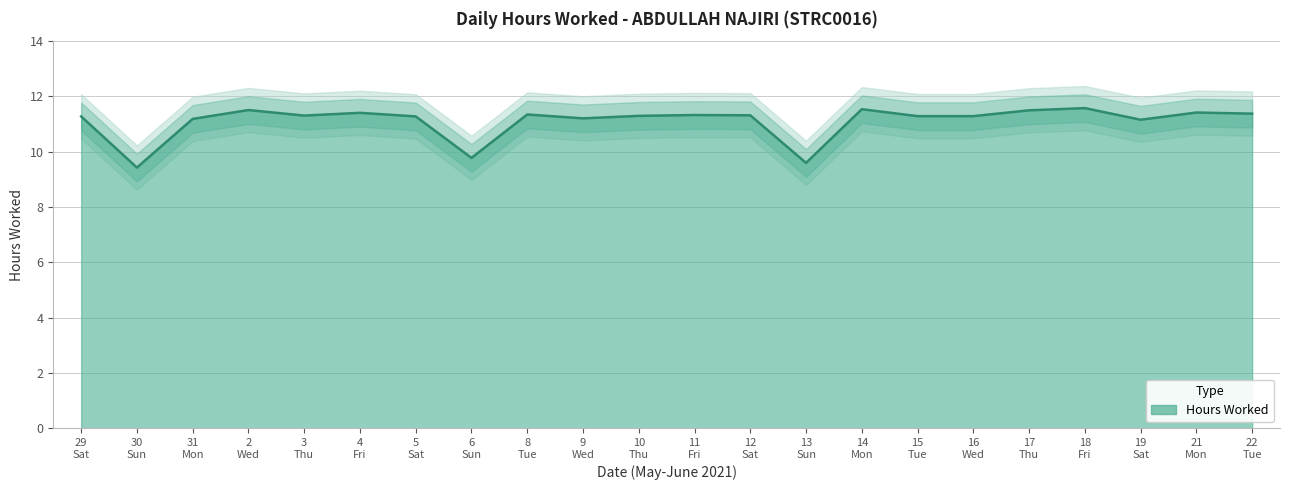

Rank the categories by value from highest to lowest.

18 Fri, 14 Mon, 2 Wed, 17 Thu, 21 Mon, 4 Fri, 22 Tue, 8 Tue, 11 Fri, 12 Sat, 3 Thu, 10 Thu, 15 Tue, 16 Wed, 29 Sat, 5 Sat, 9 Wed, 31 Mon, 19 Sat, 6 Sun, 13 Sun, 30 Sun